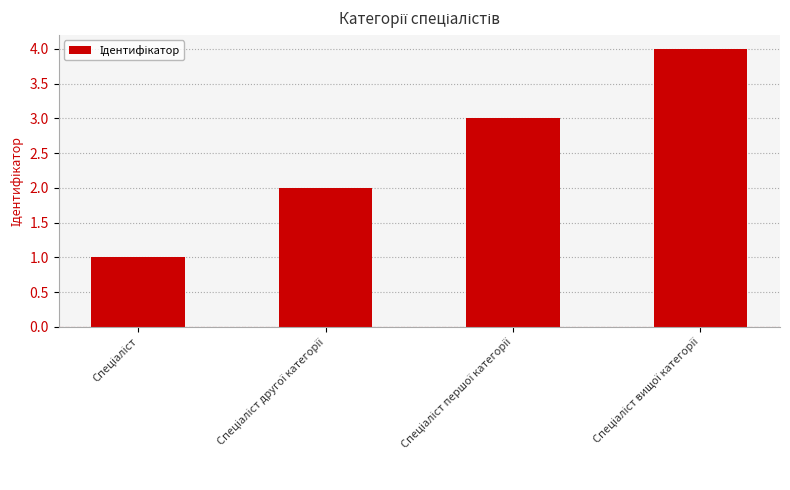

What is the difference between the maximum and minimum values?

3